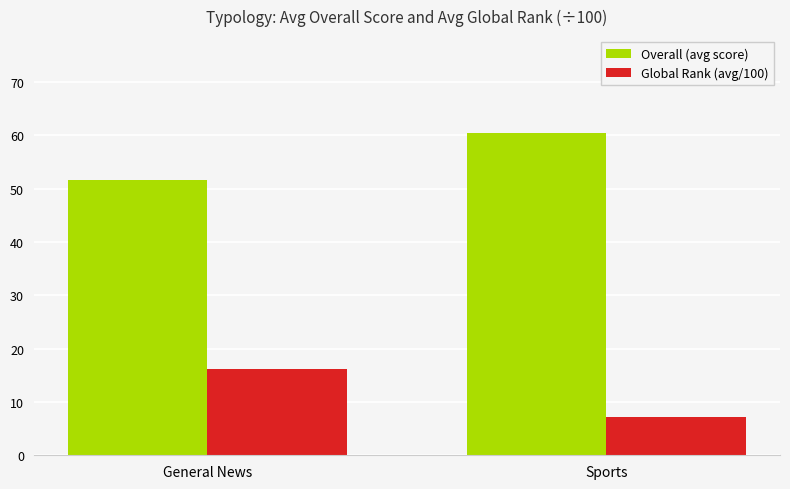

Reading left to right, list all the values displayed in this chart.

Overall (avg score): General News=51.7	Sports=60.4
Global Rank (avg/100): General News=16.1	Sports=7.1